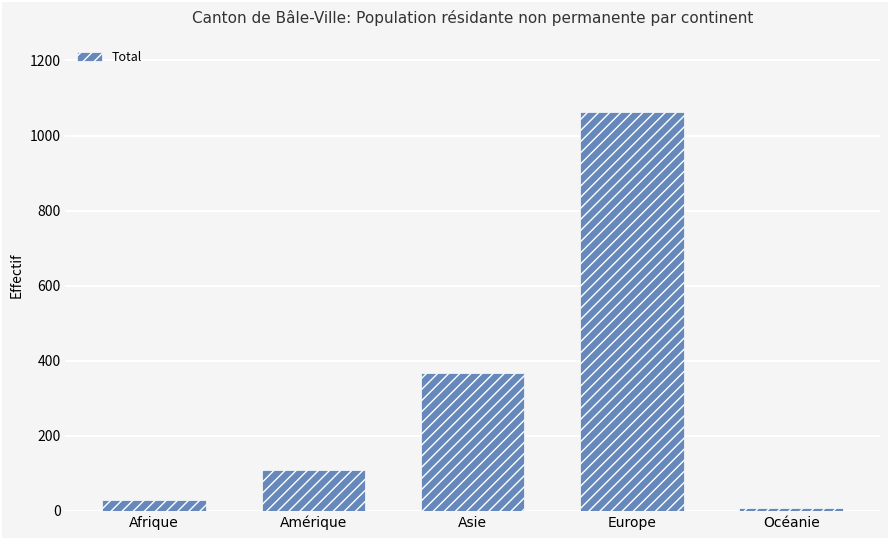

Rank the categories by value from lowest to highest.

Océanie, Afrique, Amérique, Asie, Europe